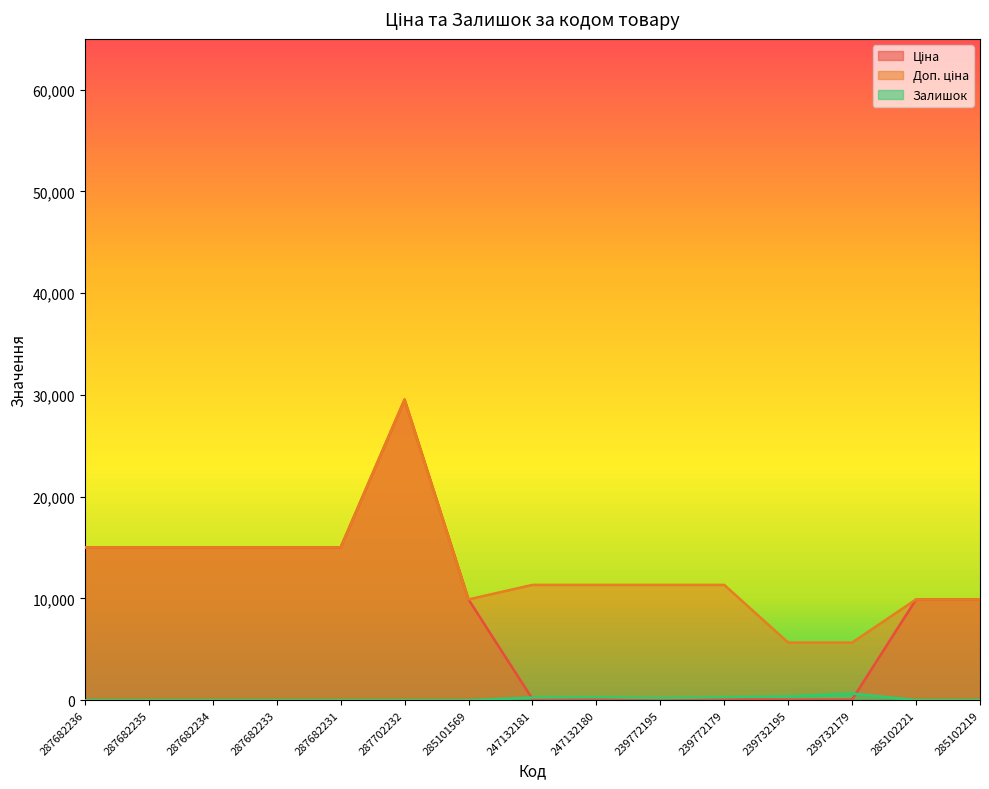

Between 285102221 and 247132181, which is larger?

285102221